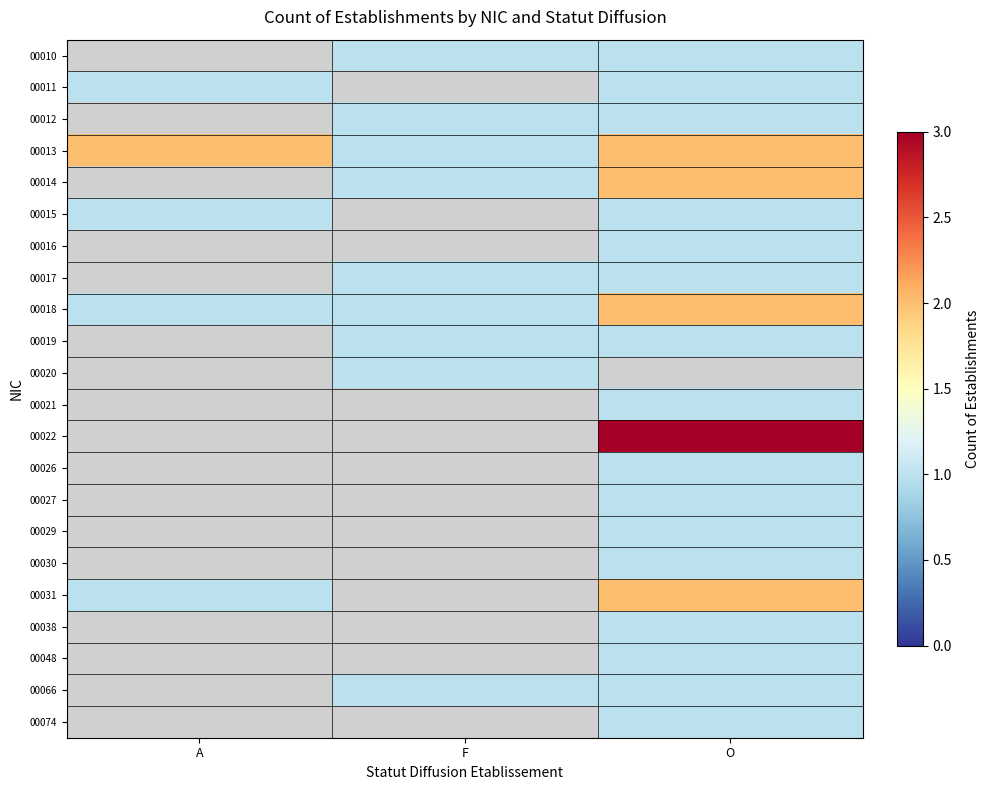

Which category has the lowest value across all series?

F